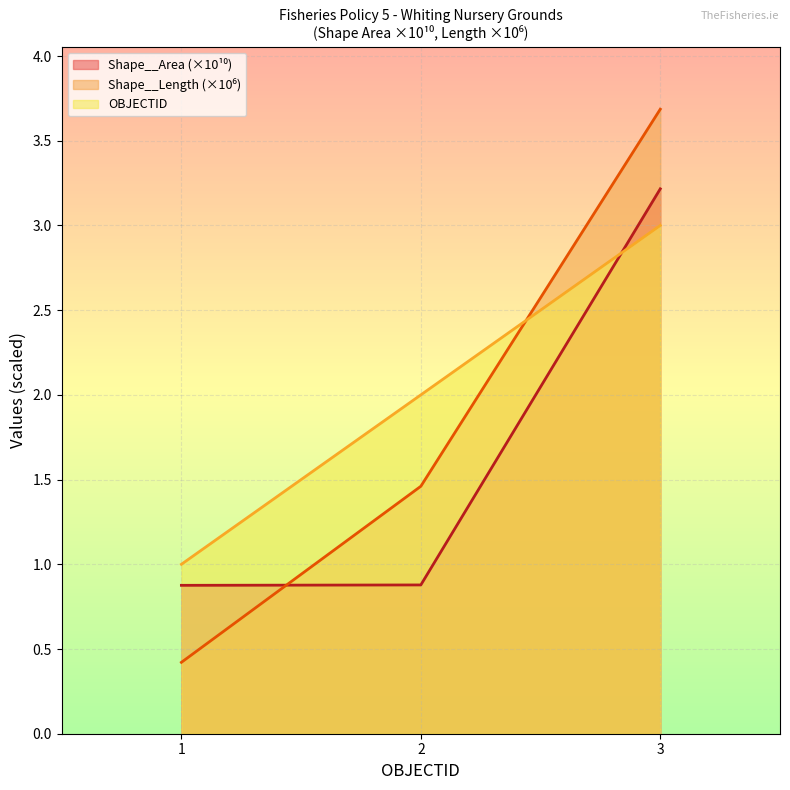

Reading right to left, transcribe all the data shown in this chart.

OBJECTID: 3=3.0	2=2.0	1=1.0
Shape__Area_scaled: 3=3.2	2=0.9	1=0.9
Shape__Length: 3=3.7	2=1.5	1=0.4